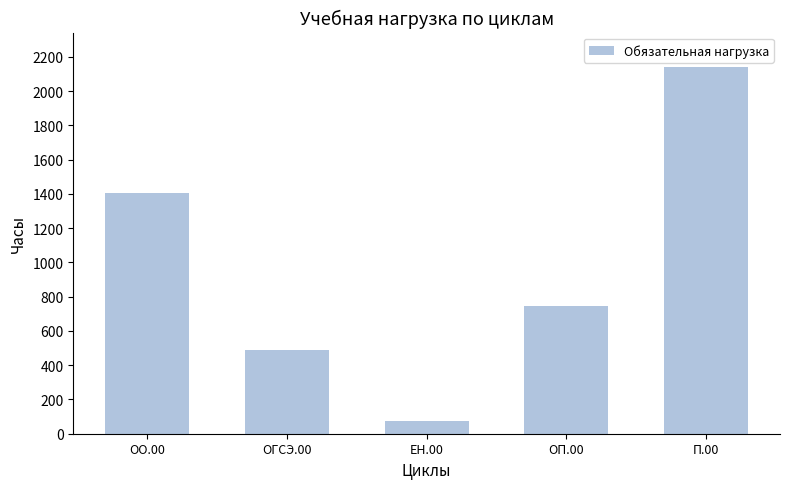

What is the sum of all values?

4852